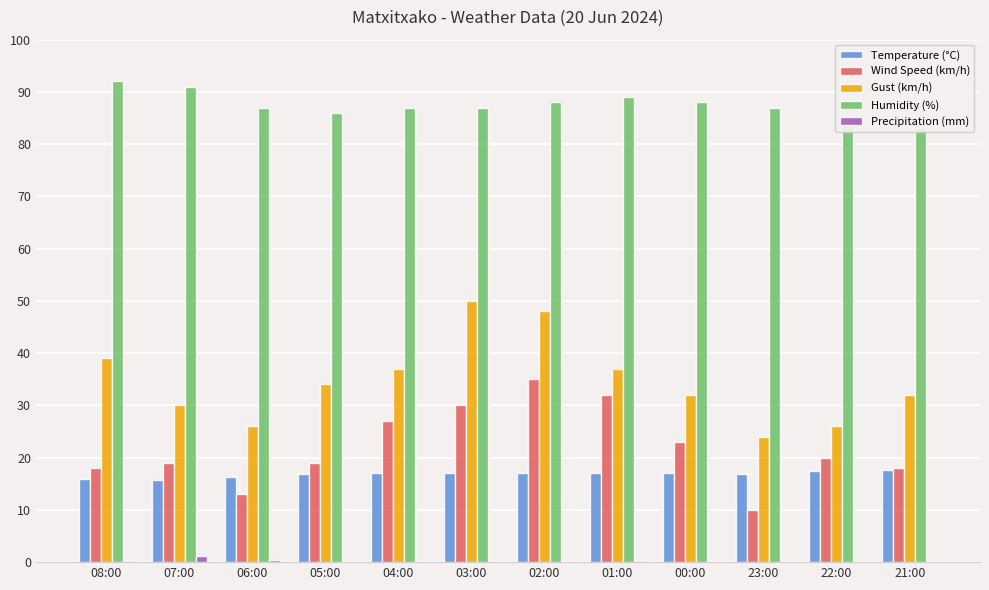

List the series in order of their peak value, lowest first.

Precipitation (mm), Temperature (°C), Wind Speed (km/h), Gust (km/h), Humidity (%)